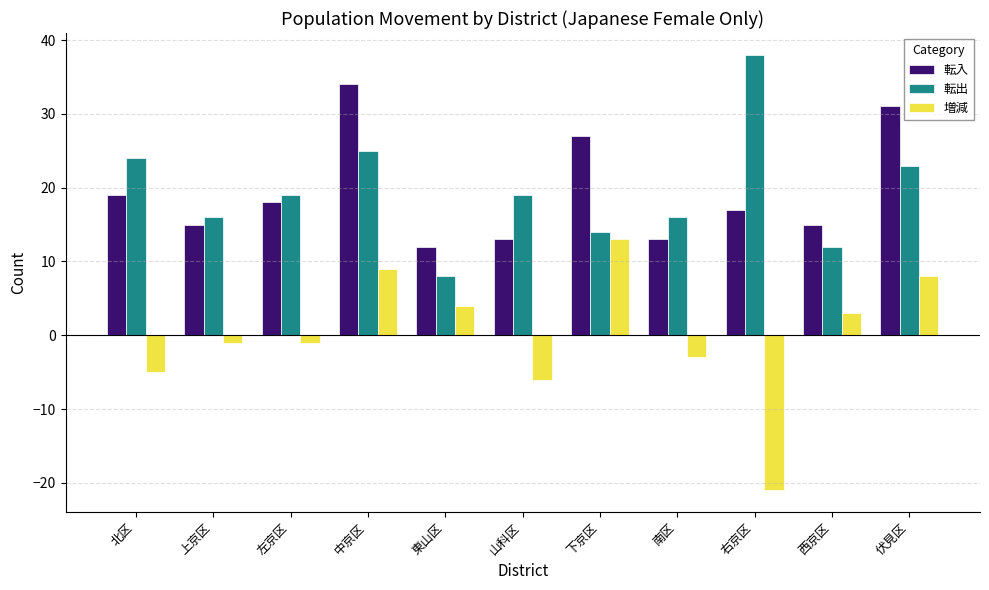

What is the spread (max minus min) of values at 中京区?

25